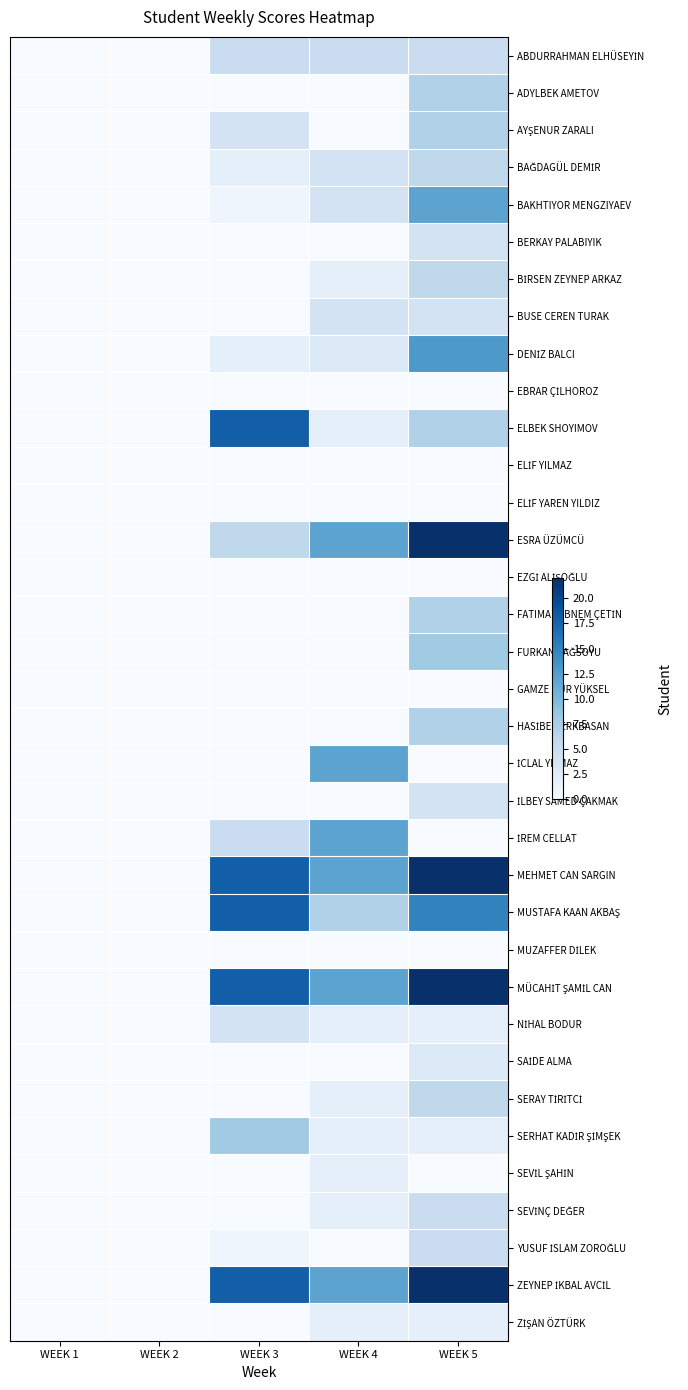

At which category is the sum across all series the highest?

WEEK 5